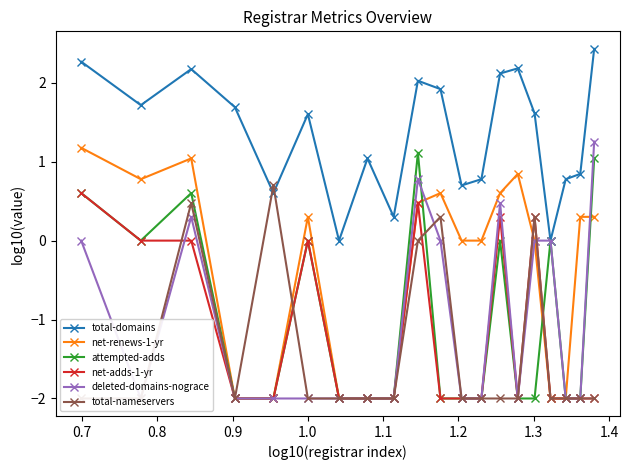

True or false: net-renews-1-yr has more than 1 interior local peaks.

True